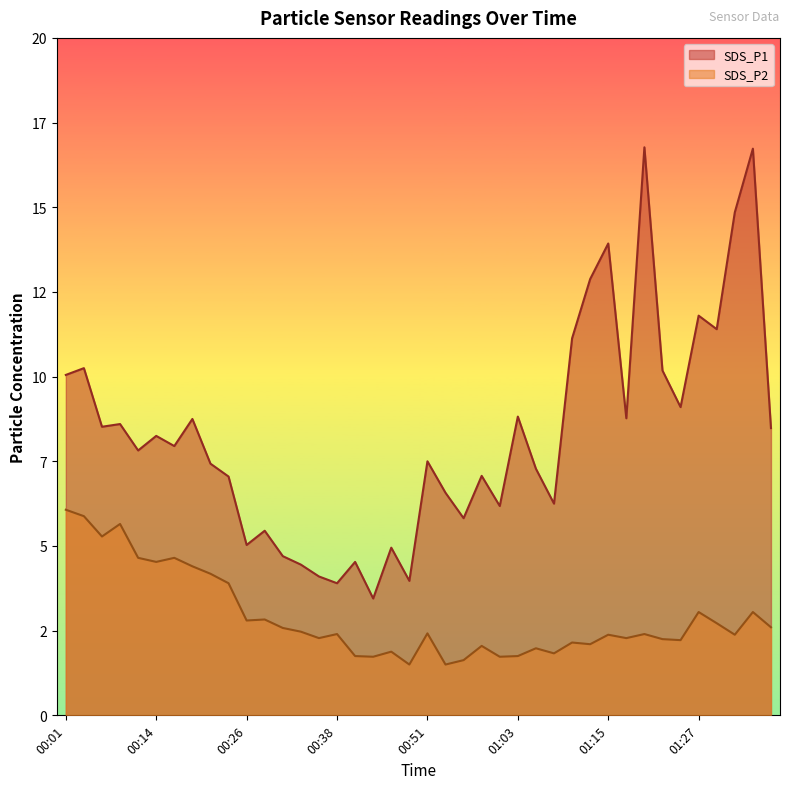

True or false: SDS_P2 and SDS_P1 cross at least once.

False